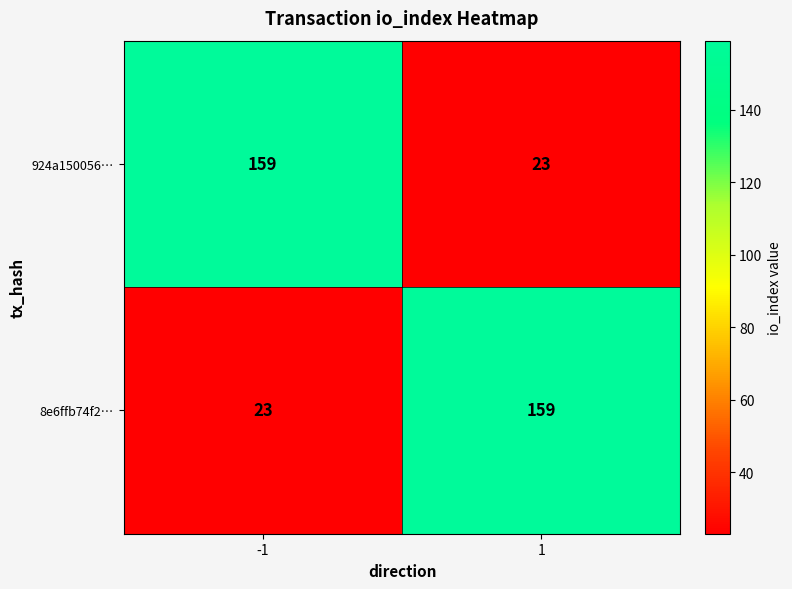

What is the approximate value of 8e6ffb74f2… at 1, to the nearest 50?

150